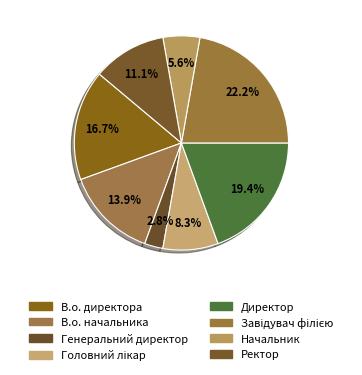

To the nearest percent, what portion does Генеральний директор represent?

3%